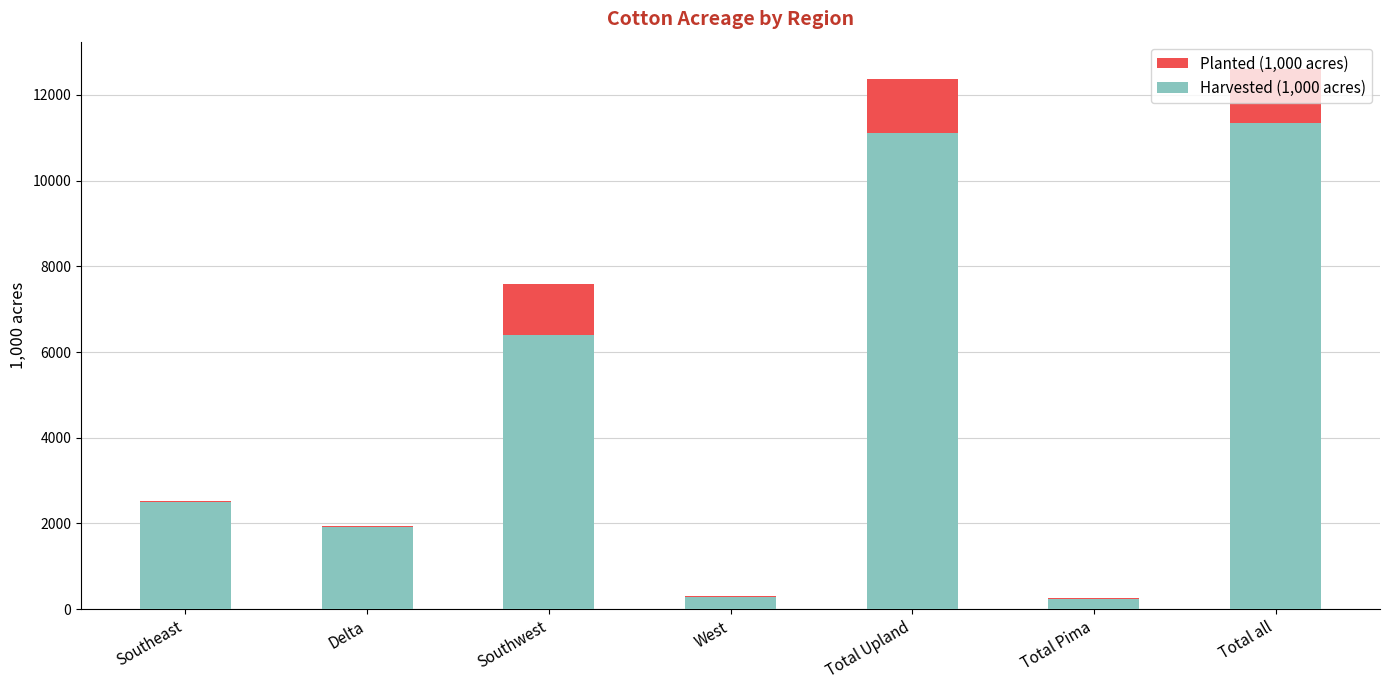

At which category does the chart reach its minimum across all series?

Total Pima